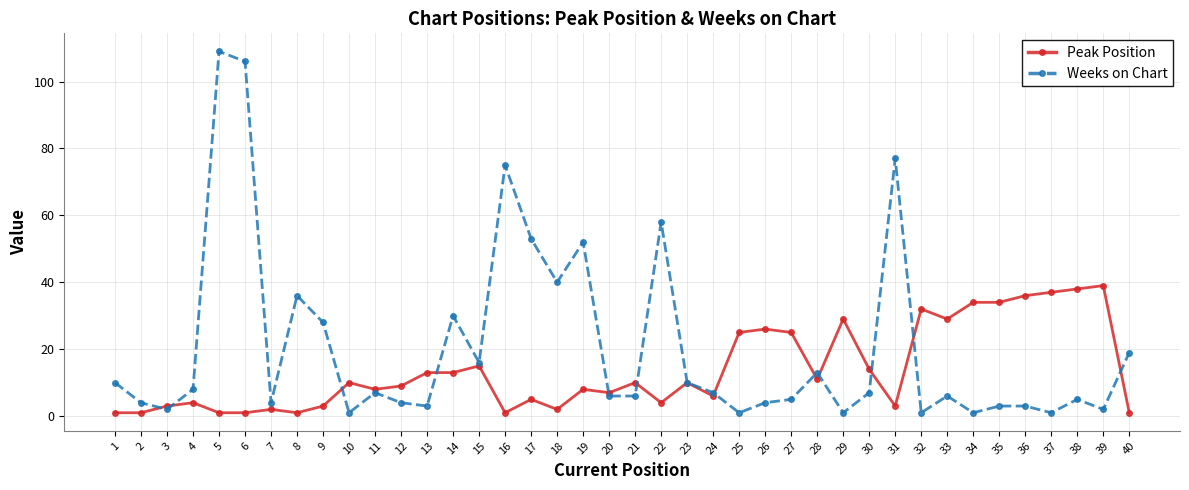

Reading left to right, what are all the values shown in this chart?

Peak Position: 1=1	2=1	3=3	4=4	5=1	6=1	7=2	8=1	9=3	10=10	11=8	12=9	13=13	14=13	15=15	16=1	17=5	18=2	19=8	20=7	21=10	22=4	23=10	24=6	25=25	26=26	27=25	28=11	29=29	30=14	31=3	32=32	33=29	34=34	35=34	36=36	37=37	38=38	39=39	40=1
Weeks on Chart: 1=10	2=4	3=2	4=8	5=109	6=106	7=4	8=36	9=28	10=1	11=7	12=4	13=3	14=30	15=16	16=75	17=53	18=40	19=52	20=6	21=6	22=58	23=10	24=7	25=1	26=4	27=5	28=13	29=1	30=7	31=77	32=1	33=6	34=1	35=3	36=3	37=1	38=5	39=2	40=19